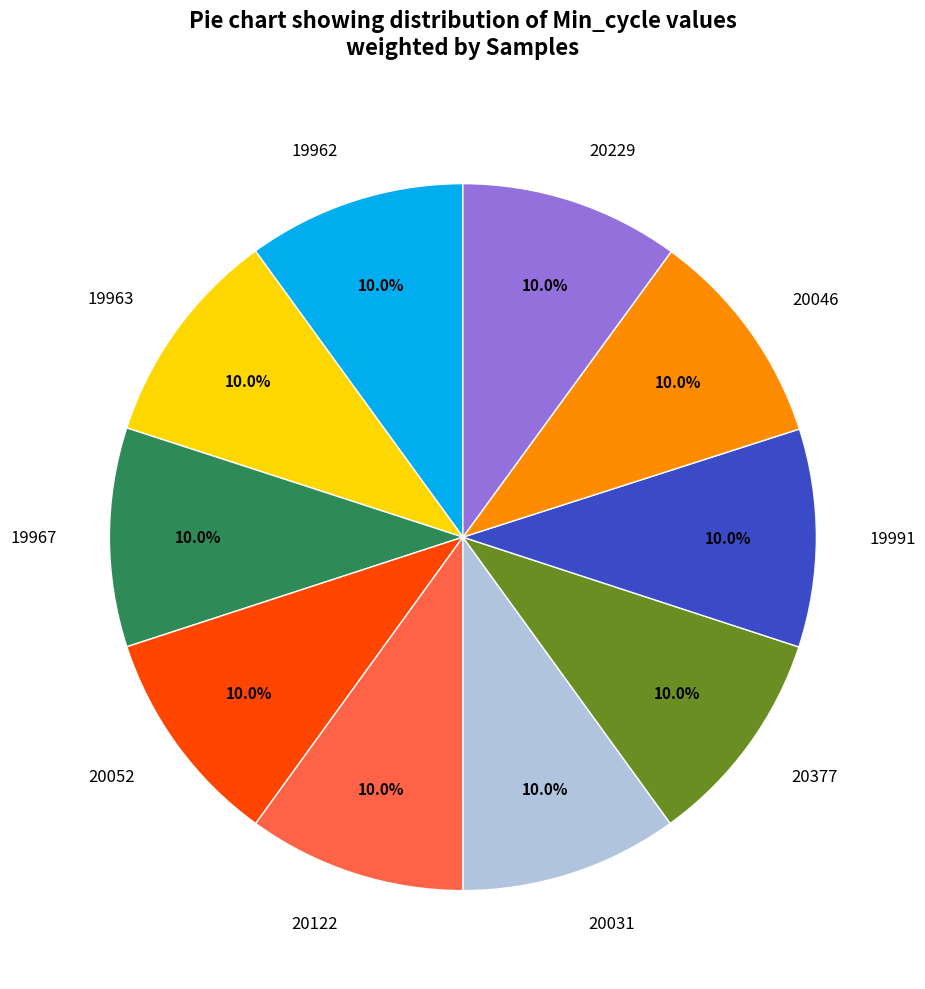

What percentage is the 20046 slice, to the nearest percent?

10%